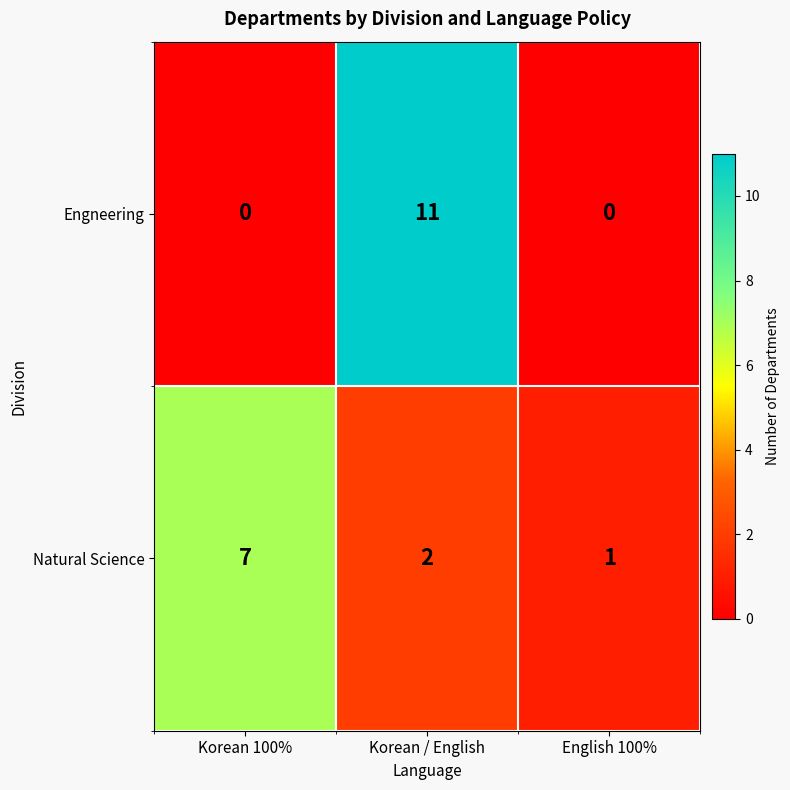

What is the spread (max minus min) of values at Korean / English?

9